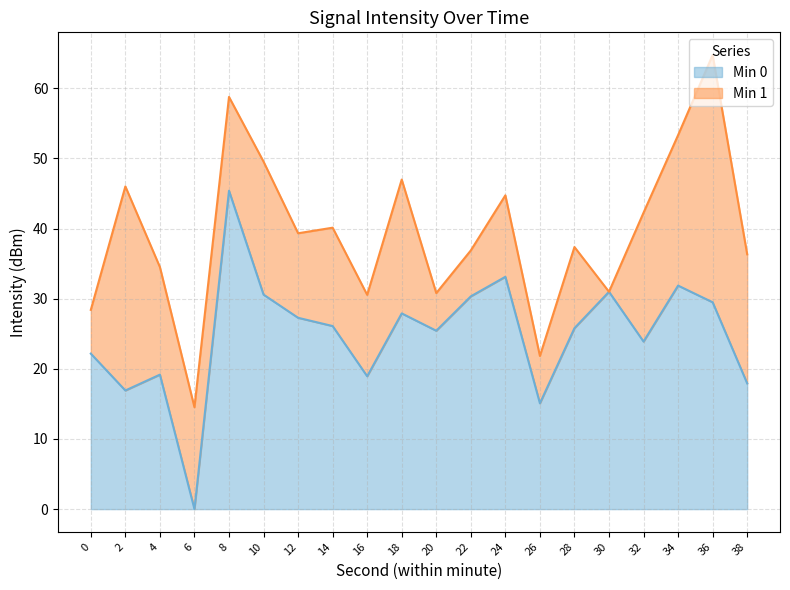

True or false: Min 0 line and Min 1 line intersect in this chart.

False